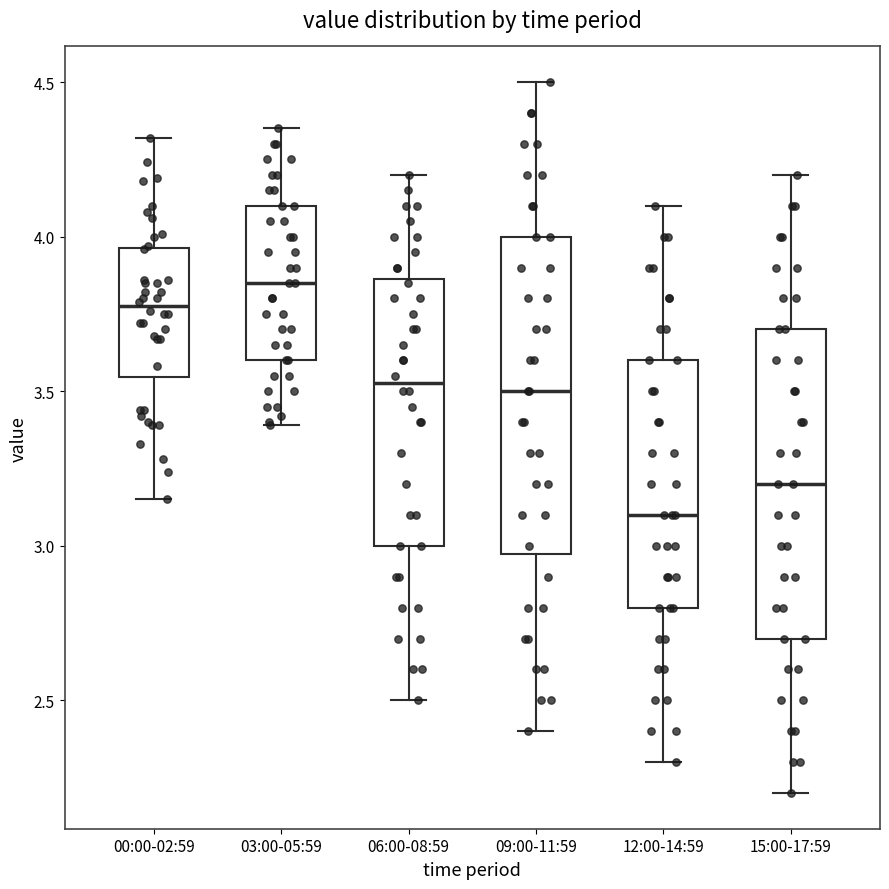

Reading left to right, transcribe this box plot: for each box, give where its median line is, the range the box spans, and where its two whiskers end, as read against the y-axis. The values are not printed on the chart, so give them approximately, as read against the axis.

00:00-02:59: median 3.80, box 3.55 to 3.95, whiskers 3.15 to 4.30
03:00-05:59: median 3.85, box 3.60 to 4.10, whiskers 3.40 to 4.35
06:00-08:59: median 3.55, box 3.00 to 3.85, whiskers 2.50 to 4.20
09:00-11:59: median 3.50, box 3.00 to 4.00, whiskers 2.40 to 4.50
12:00-14:59: median 3.10, box 2.80 to 3.60, whiskers 2.30 to 4.10
15:00-17:59: median 3.20, box 2.70 to 3.70, whiskers 2.20 to 4.20